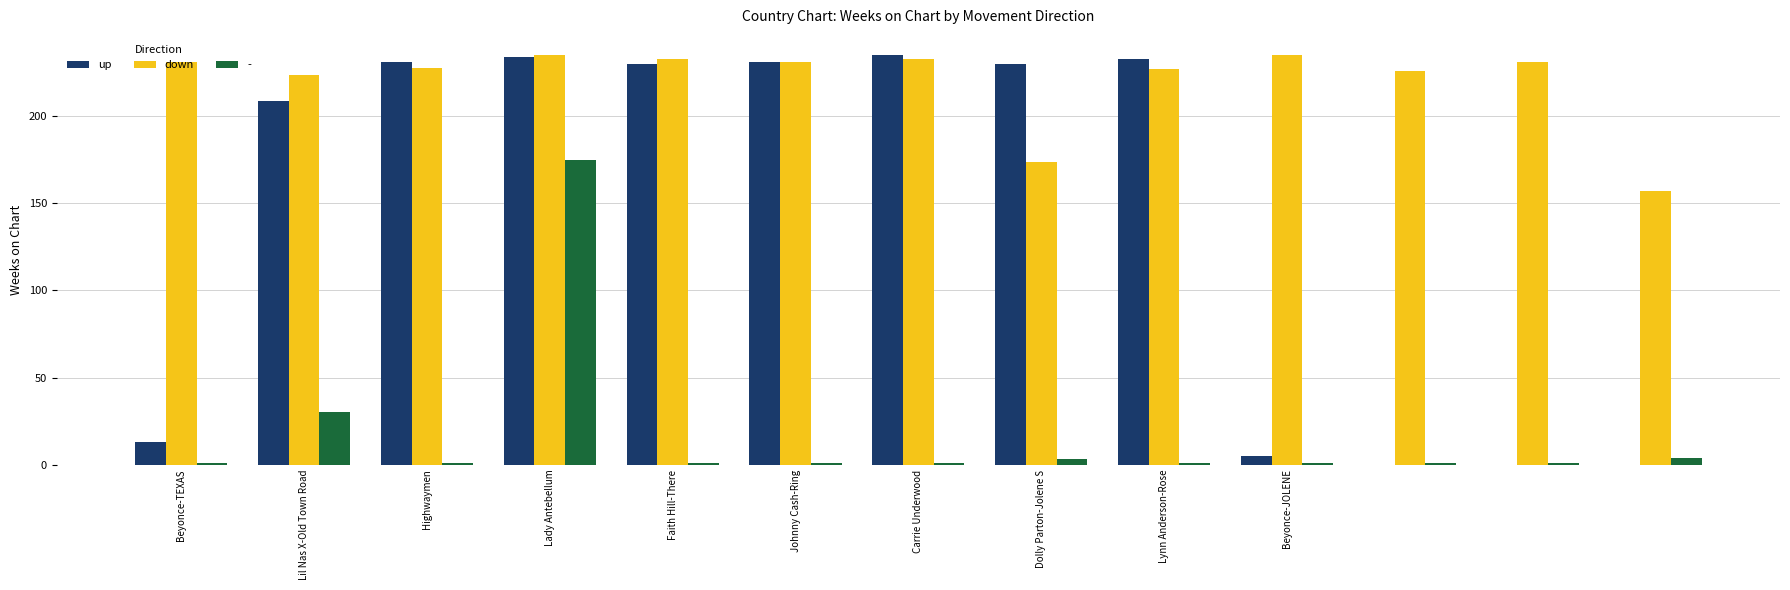

How many groups of bars are there?

13